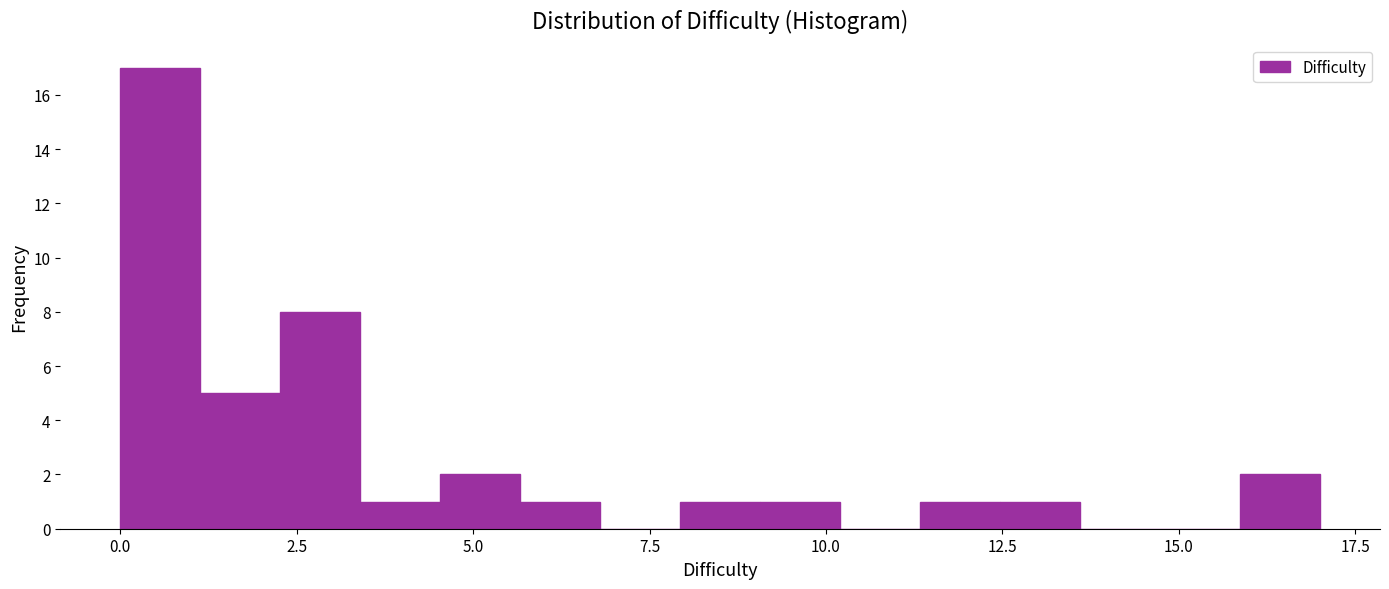

Around what value on the x-axis is the tallest bar? Give the approximate position of its centre, as read against the axis.

0.5